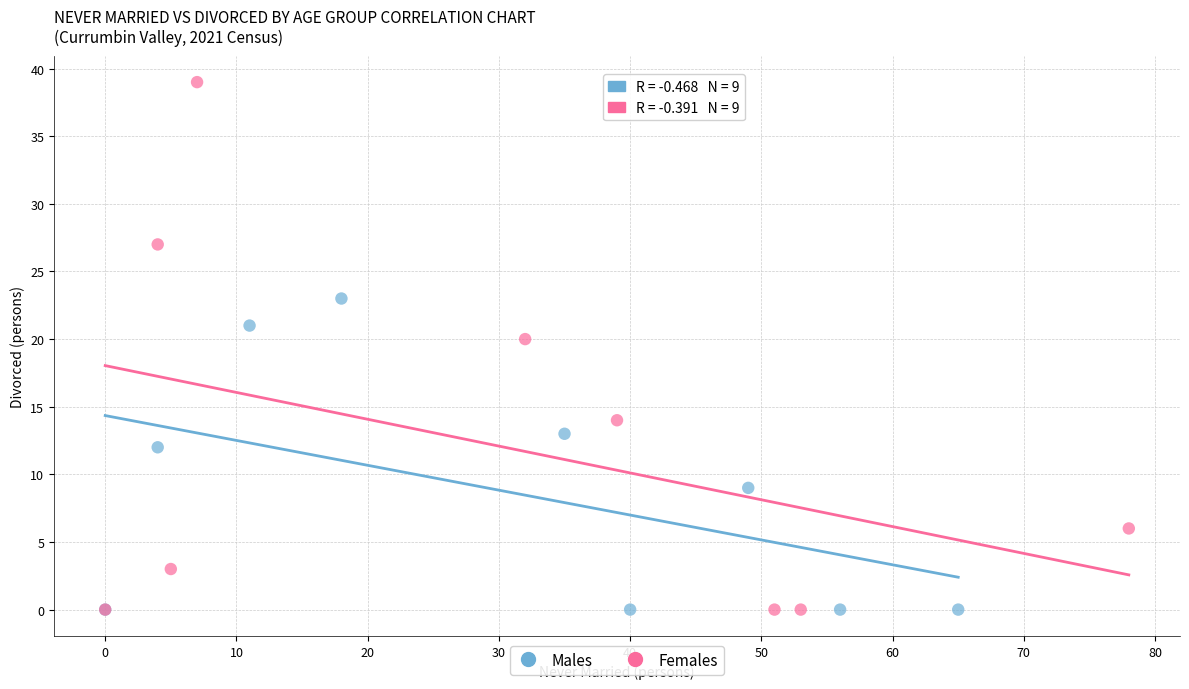

Which series has the largest Y range (max minus min)?

Females